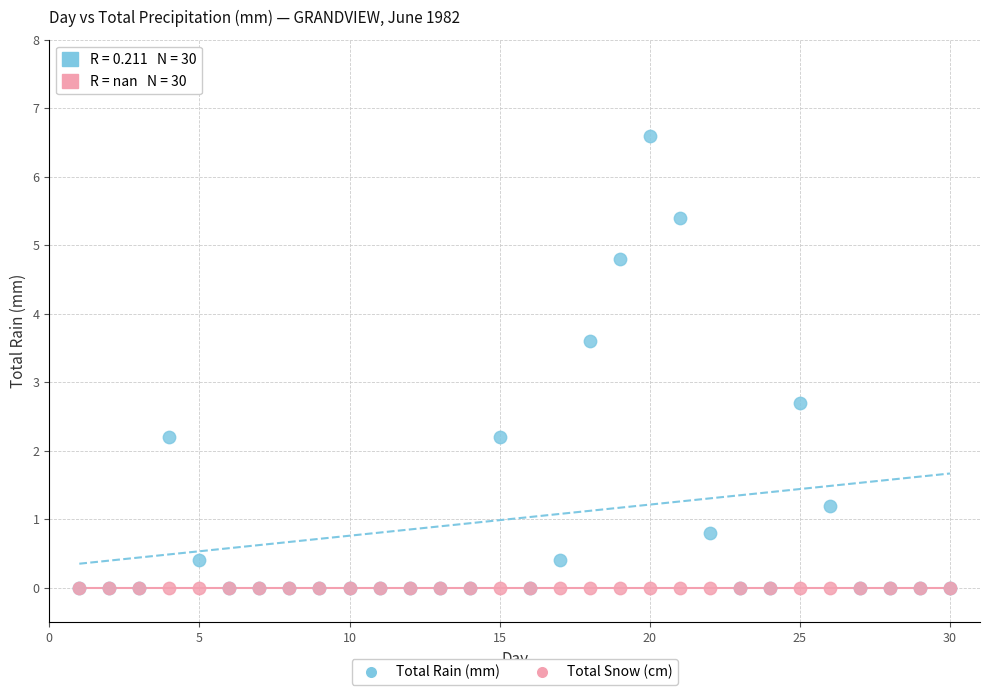

What are all the series names shown in the legend?

Total Rain (mm), Total Snow (cm)